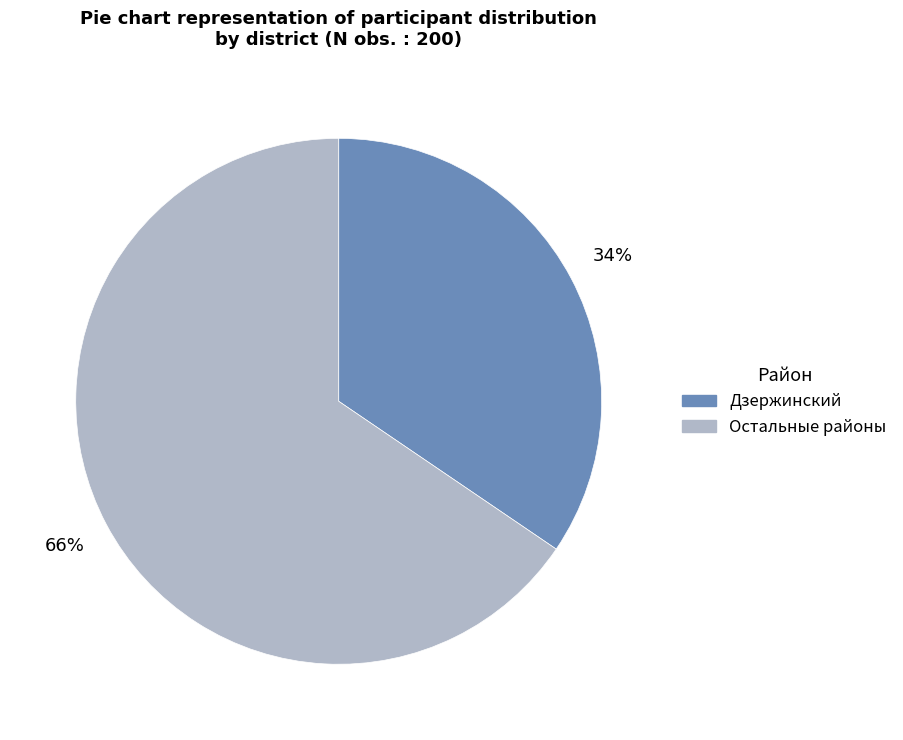

To the nearest percent, what is the average slice percentage?

50%